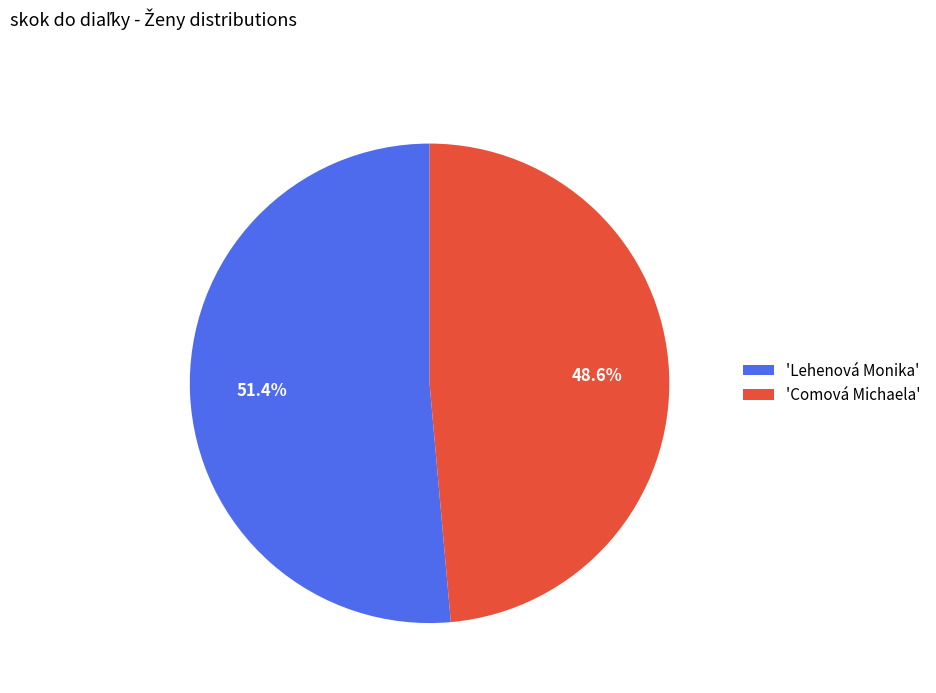

How many slices are in this pie chart?

2